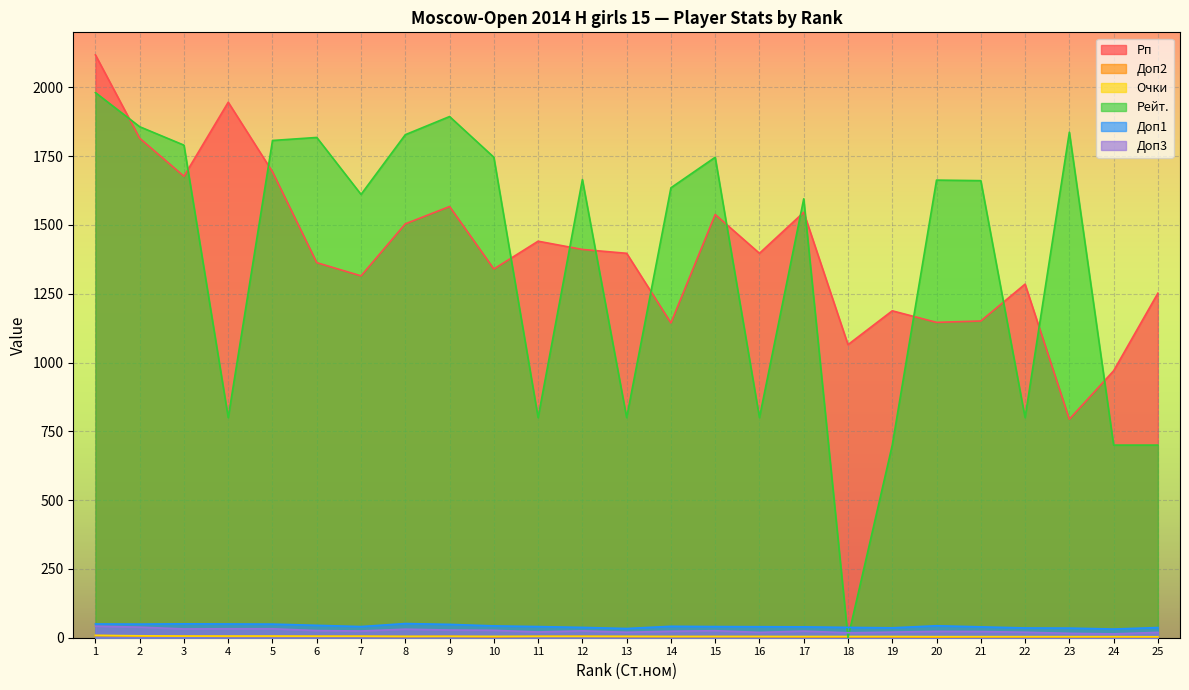

After their last crossing, which series has the higher values: Доп2 or Рейт.?

Рейт.